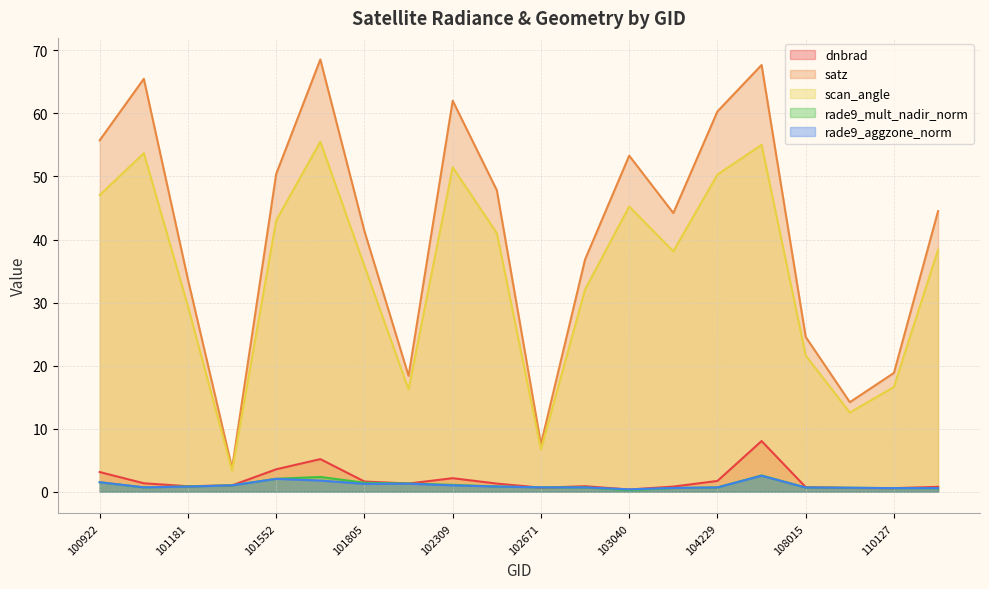

Is it true that dnbrad equals 1.3 at 102056?

True